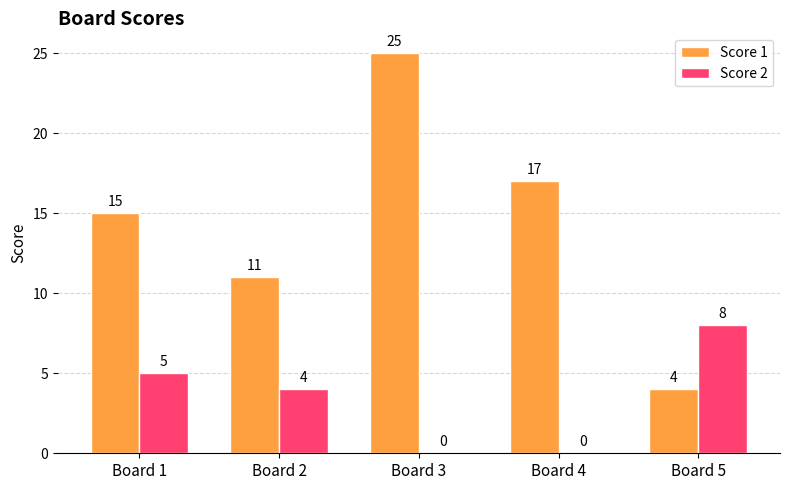

At which label is Score 1 closest to 14?

Board 1